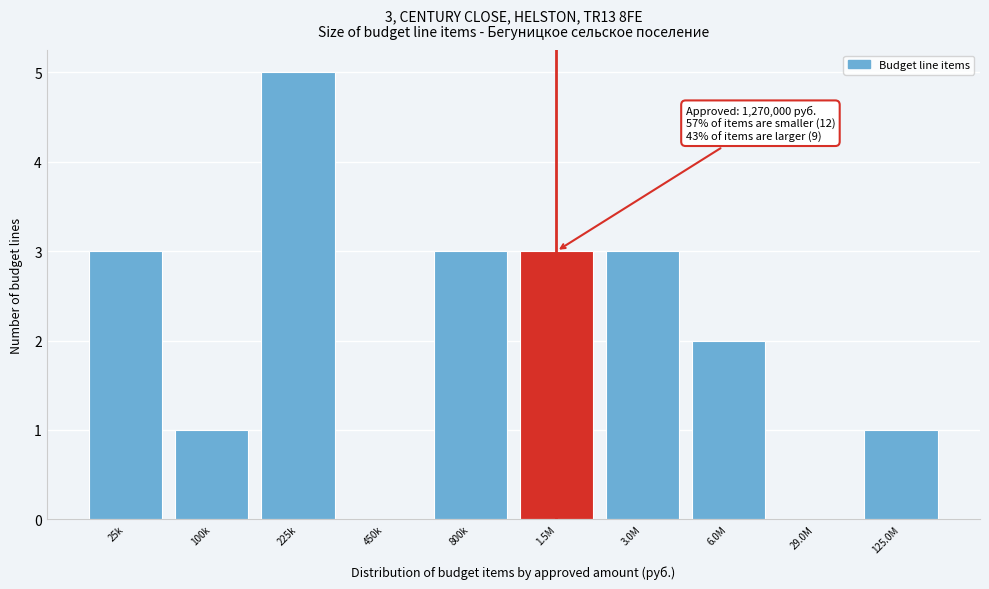

Reading left to right, transcribe all the data shown in this chart.

25k=3	100k=1	225k=5	450k=0	800k=3	1.5M=3	3.0M=3	6.0M=2	29.0M=0	125.0M=1